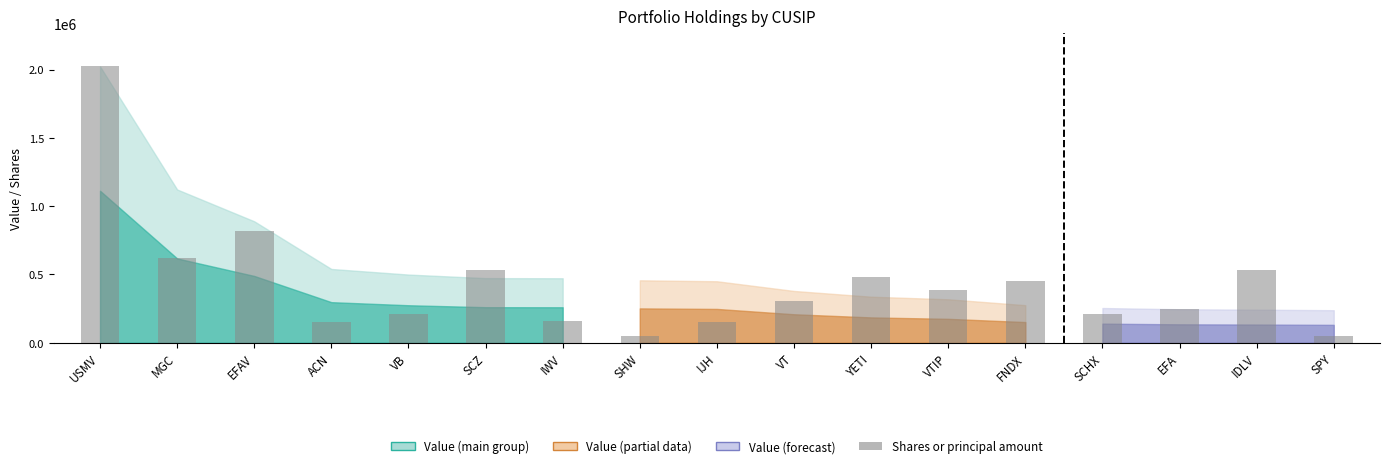

What is the difference between the second highest and minimum values?

662915.9